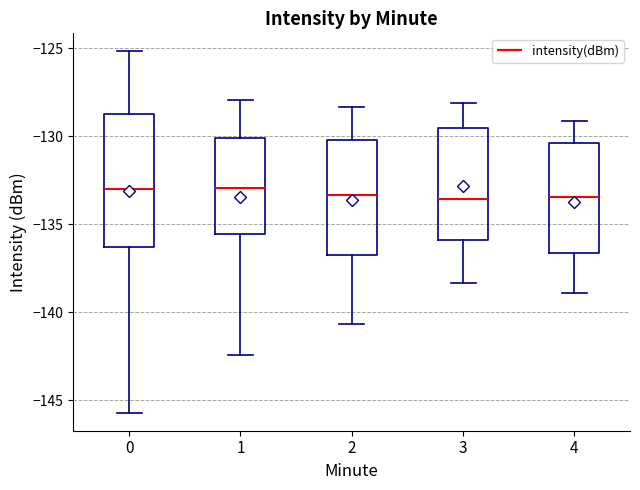

Reading left to right, read every box against the y-axis: the position of its median line, the range the box covers, and the ends of its whiskers. The values are not printed on the chart, so give them approximately, as read against the axis.

0: median -133.0, box -136.5 to -128.5, whiskers -145.5 to -125.0
1: median -133.0, box -135.5 to -130.0, whiskers -142.5 to -128.0
2: median -133.5, box -137.0 to -130.0, whiskers -140.5 to -128.5
3: median -133.5, box -136.0 to -129.5, whiskers -138.5 to -128.0
4: median -133.5, box -136.5 to -130.5, whiskers -139.0 to -129.0